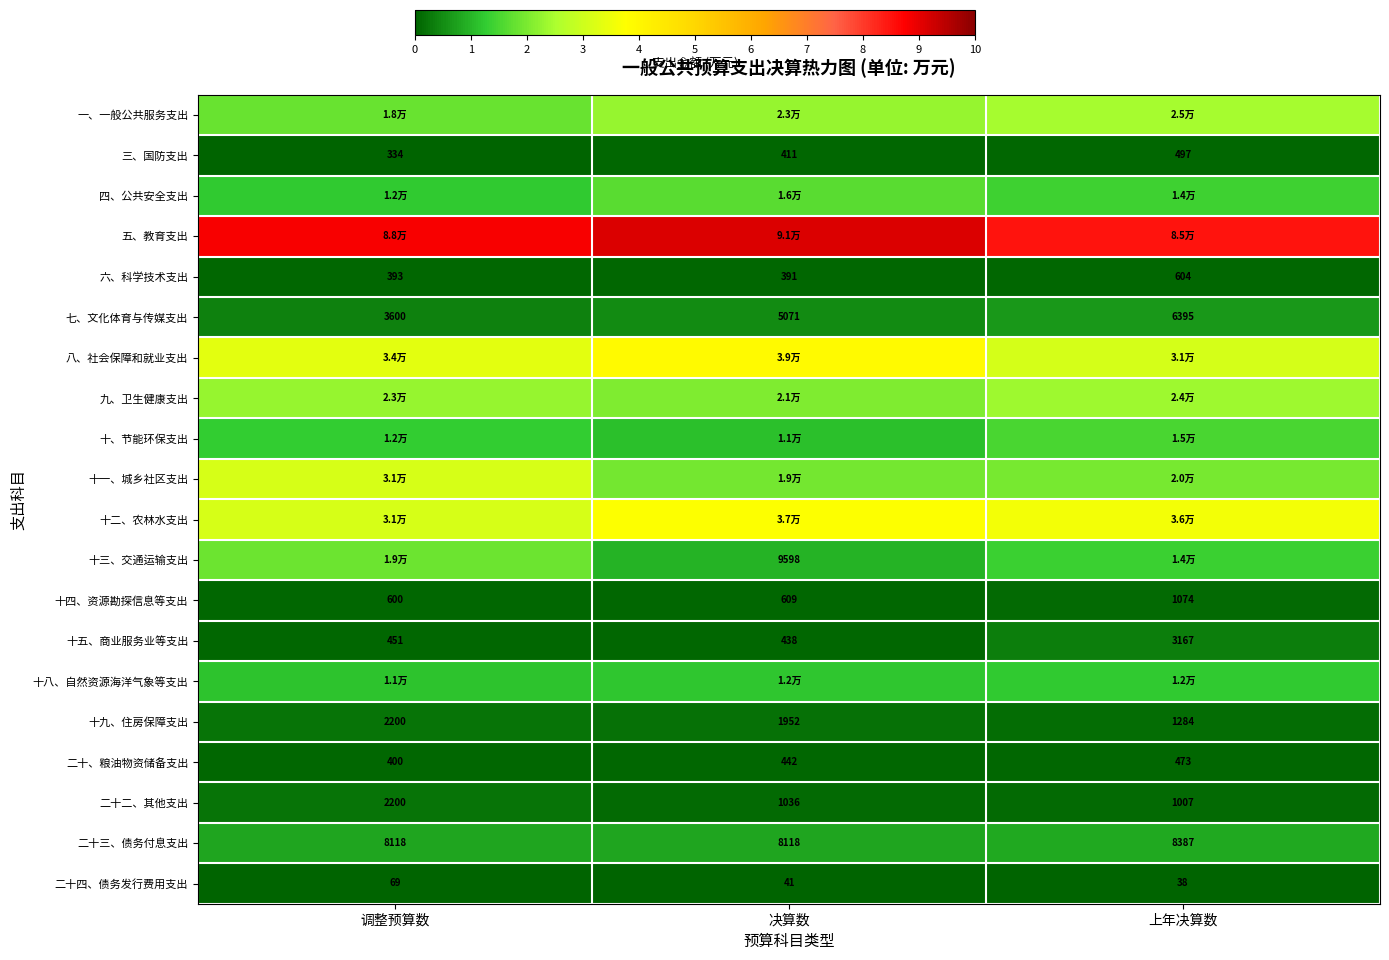

Which category has the highest value across all series?

决算数